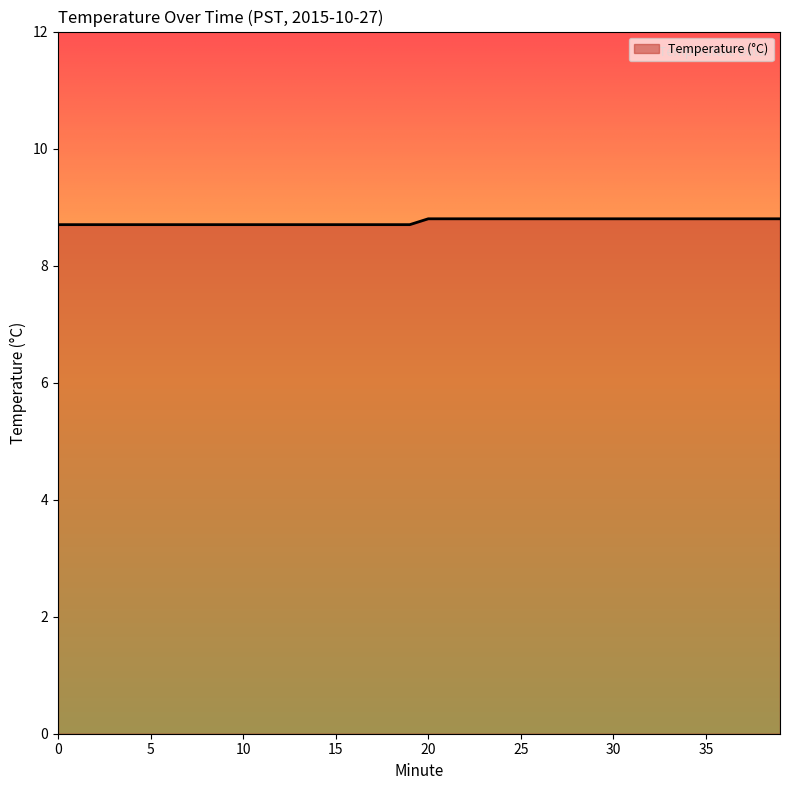

What is the greatest value displayed?

8.8